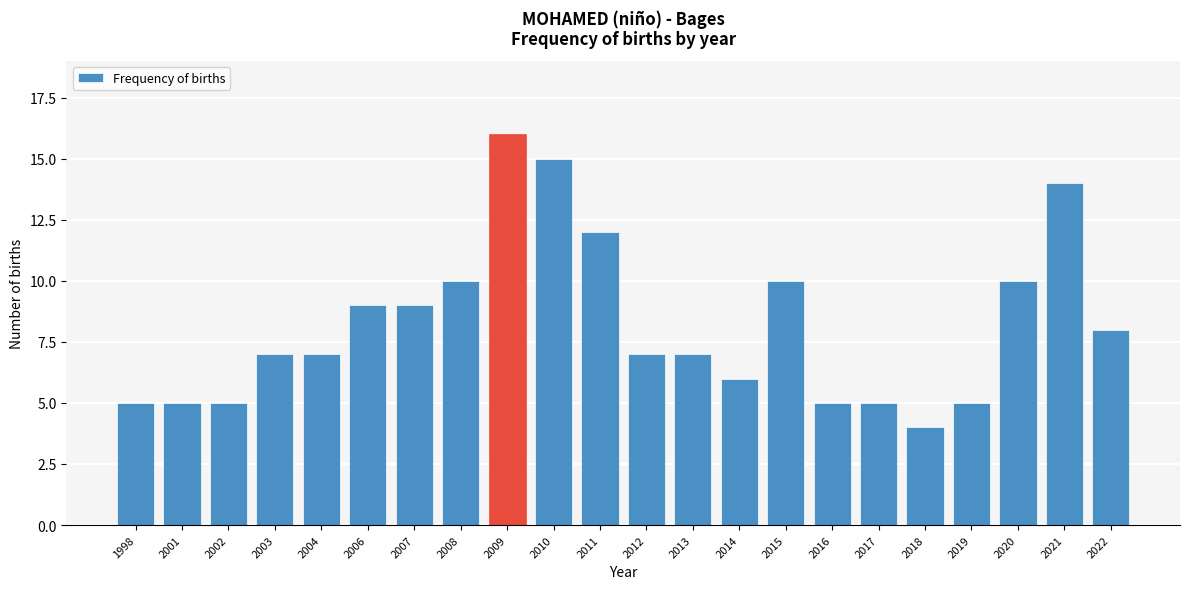

Reading left to right, extract all data points from this chart.

1998=5	2001=5	2002=5	2003=7	2004=7	2006=9	2007=9	2008=10	2009=16	2010=15	2011=12	2012=7	2013=7	2014=6	2015=10	2016=5	2017=5	2018=4	2019=5	2020=10	2021=14	2022=8